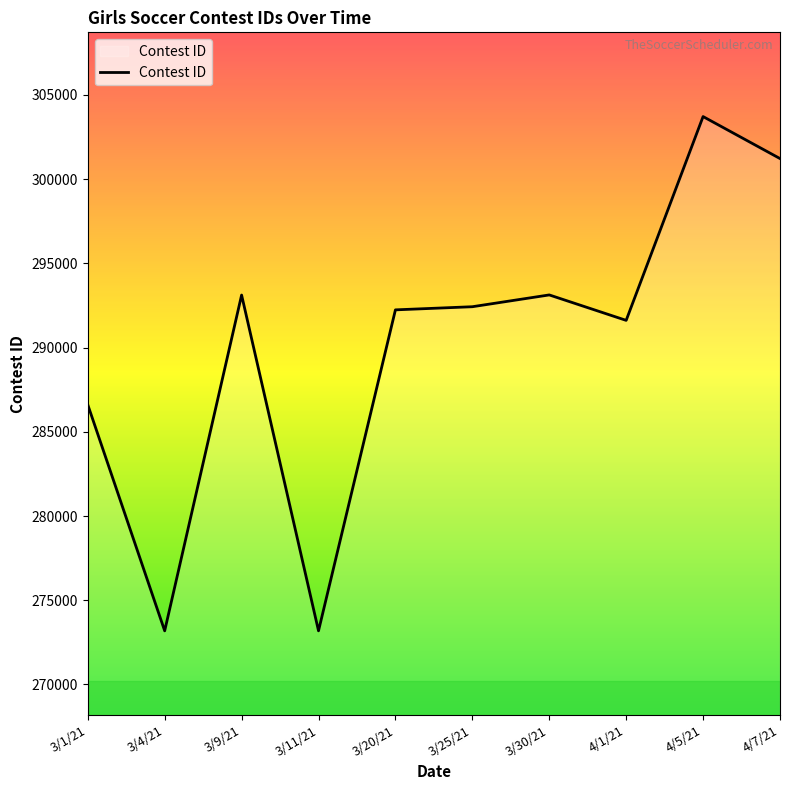

At which label does the data first exceed 292422?

3/9/21